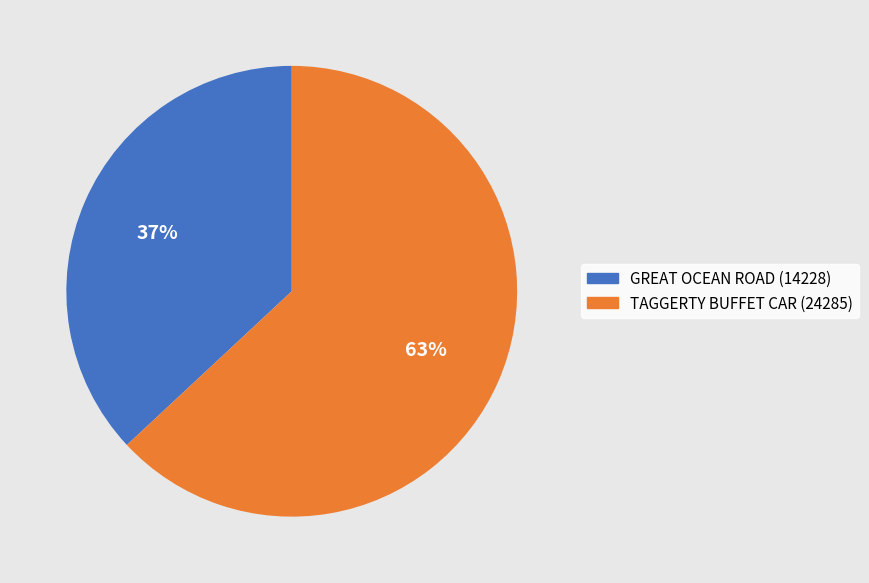

Approximately how many times larger is the value at GREAT OCEAN ROAD compared to TAGGERTY BUFFET CAR?

0.6